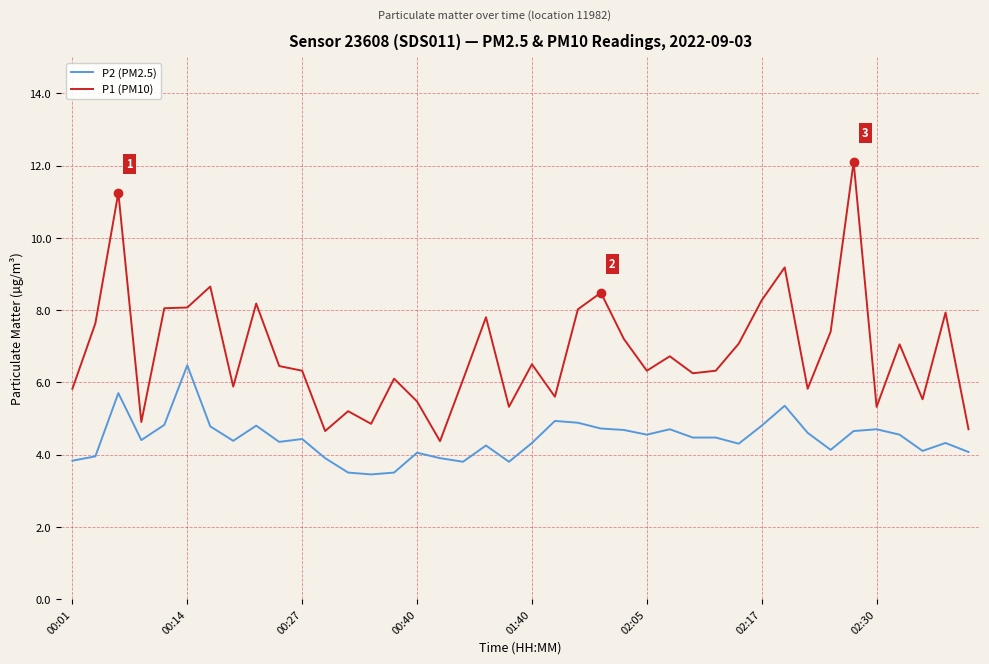

True or false: P1 (PM10) and P2 (PM2.5) intersect in this chart.

False